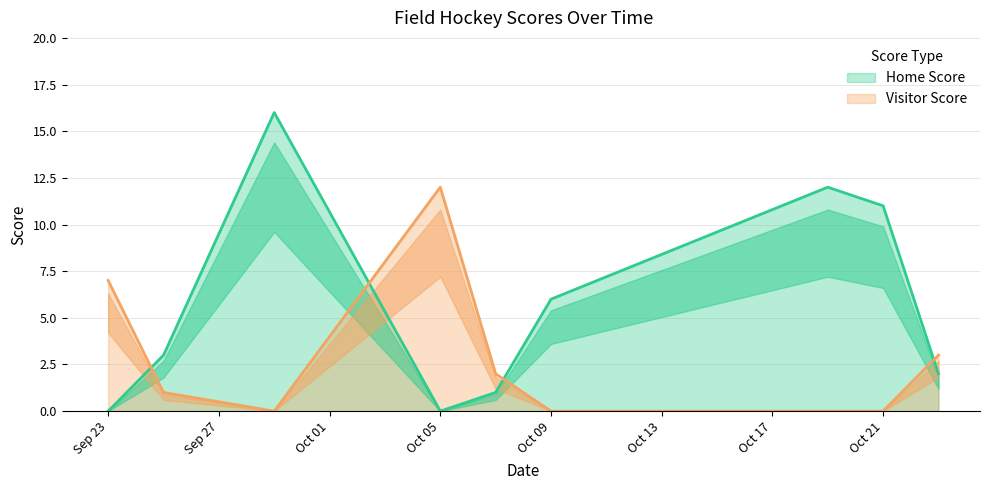

How many lines are shown in the chart?

2